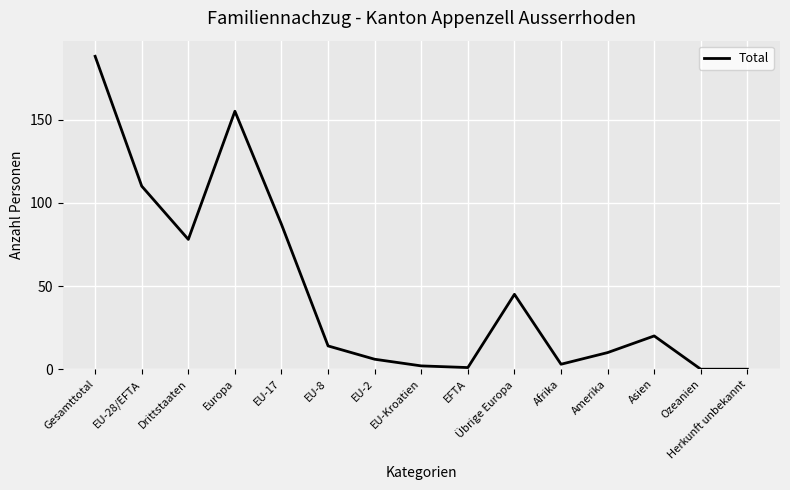

Is it true that the value at Drittstaaten is 135?

False